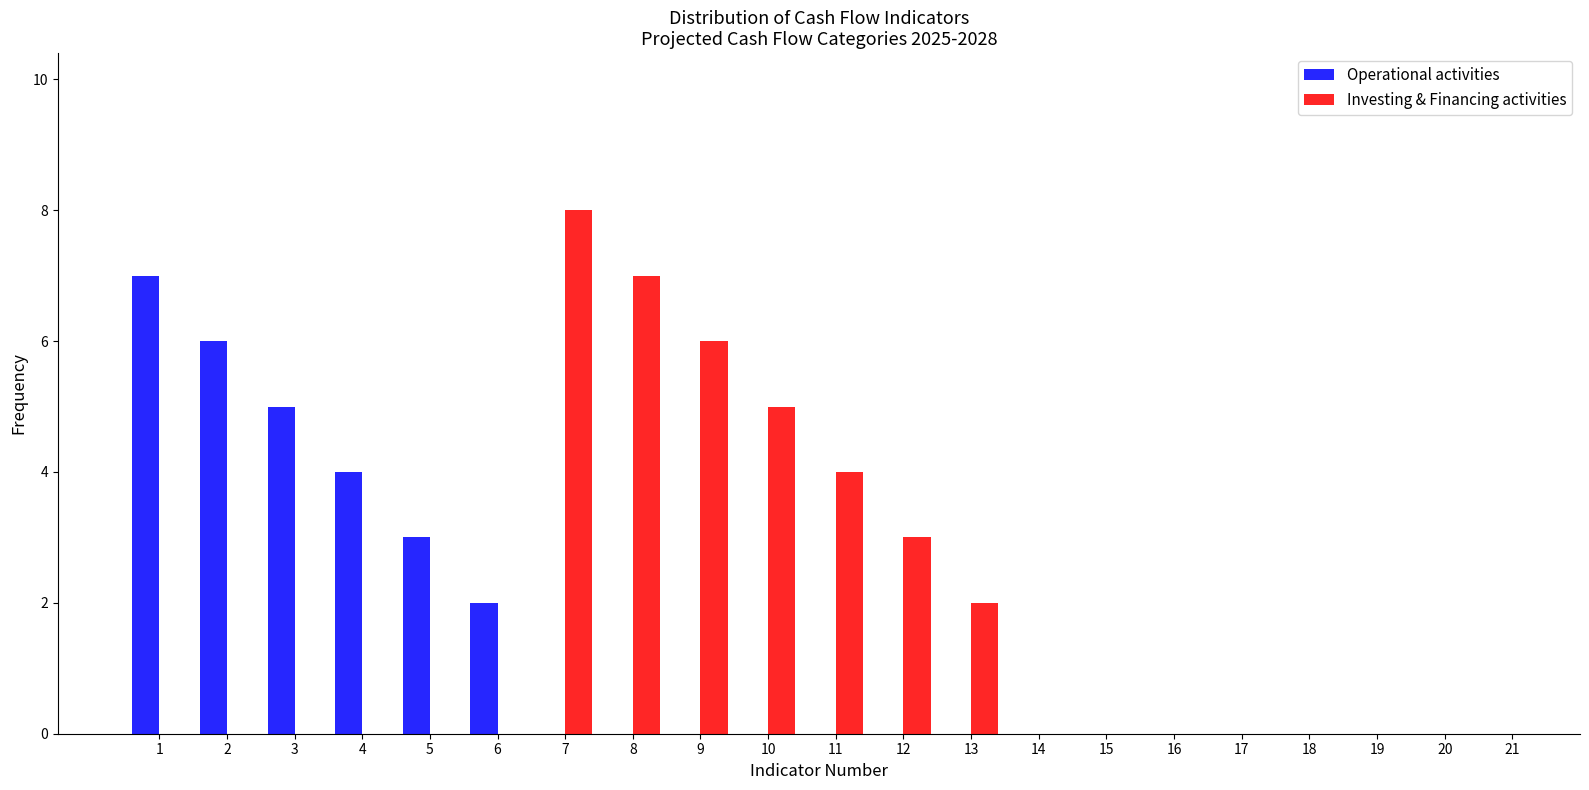

What value does the Operational activities series have at 1?

7